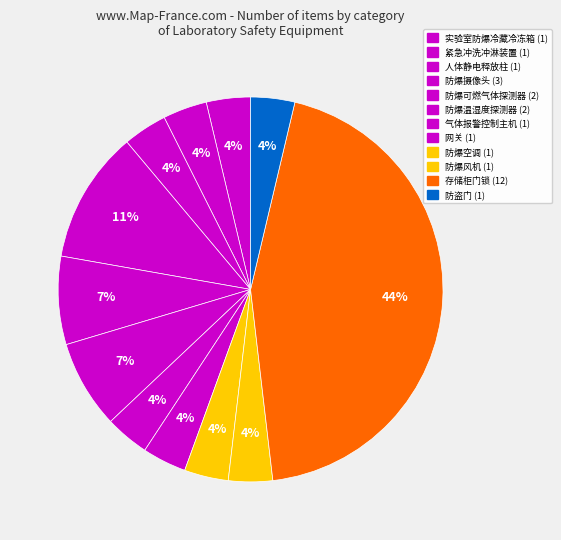

Count the number of slices in the pie.

12